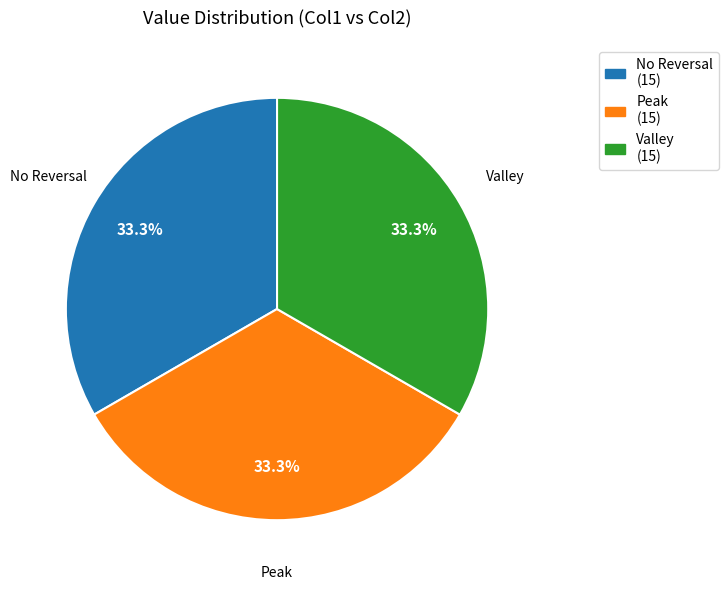

To the nearest percent, what is the difference between the largest and smallest slice percentages?

0%